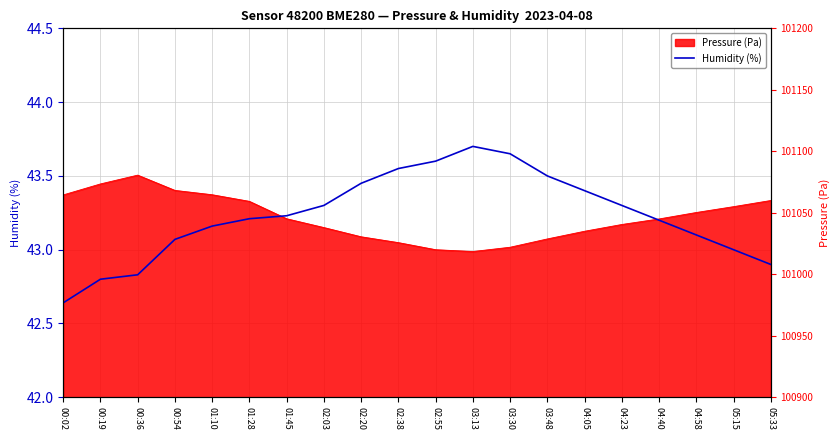

How many data points are less than 43?

4